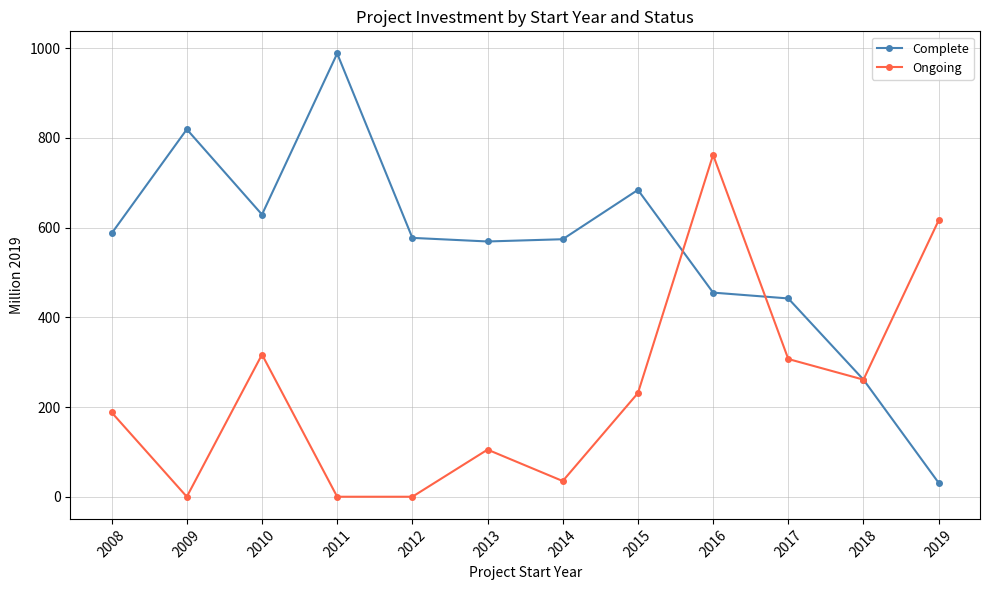

In Complete, how many points are higher than both neighbors (excluding endpoints)?

3